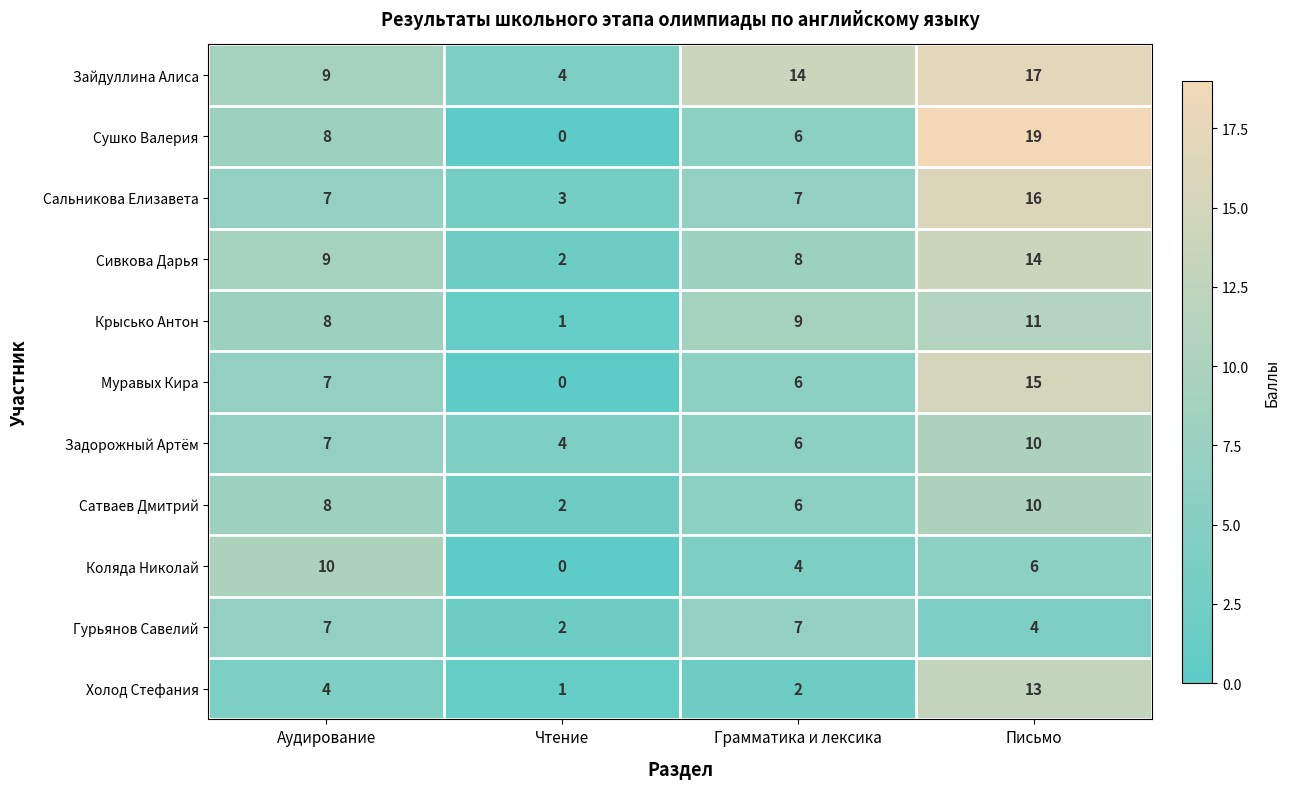

At which category does the chart reach its peak across all series?

Письмо